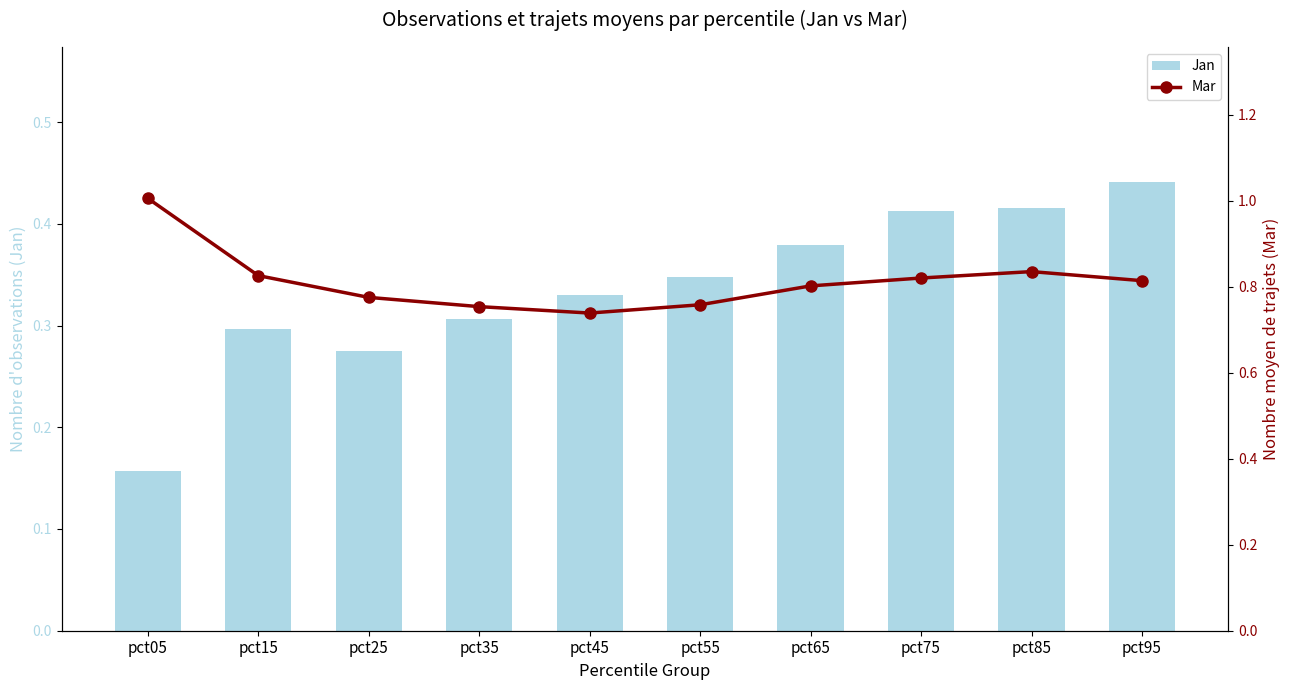

True or false: Mar has a value of 0.8 at pct35.

True